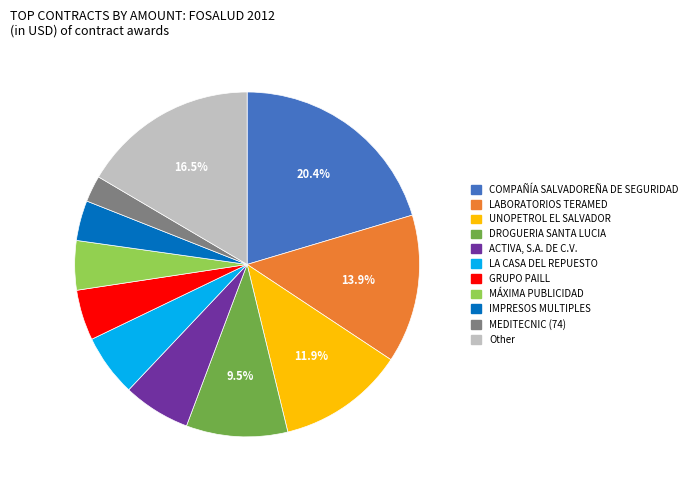

Rank the categories by value from highest to lowest.

COMPAÑÍA SALVADOREÑA DE SEGURIDAD, Other, LABORATORIOS TERAMED, UNOPETROL EL SALVADOR, DROGUERIA SANTA LUCIA, ACTIVA, S.A. DE C.V., LA CASA DEL REPUESTO, GRUPO PAILL, MÁXIMA PUBLICIDAD, IMPRESOS MULTIPLES, MEDITECNIC (74)